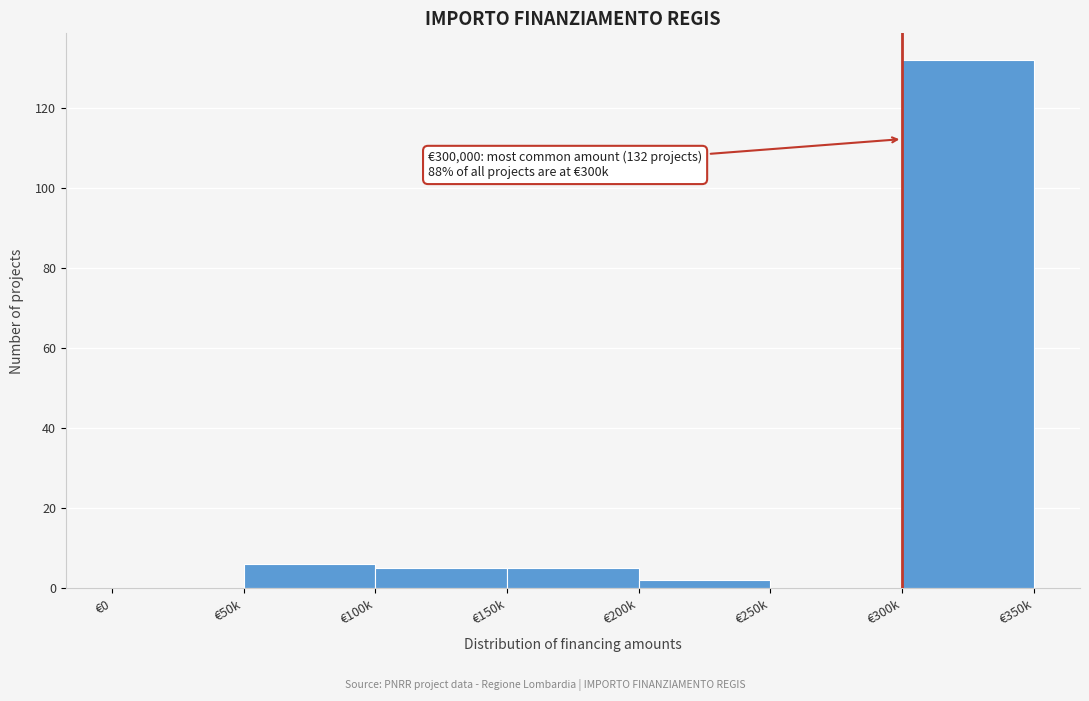

Reading right to left, what are all the values shown in this chart?

€300k=132	€250k=0	€200k=2	€150k=5	€100k=5	€50k=6	€0=0